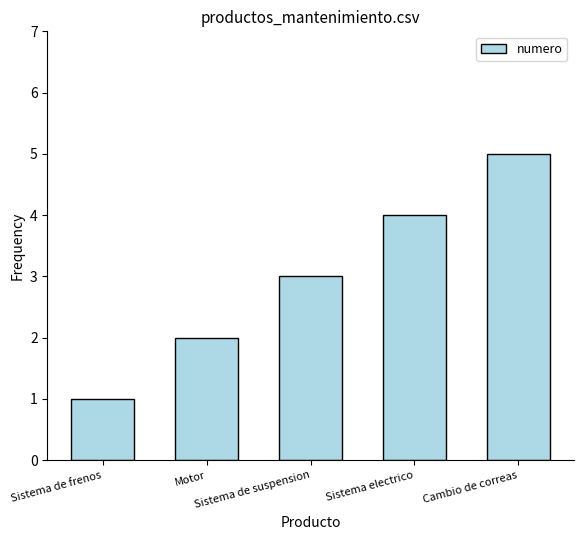

What is the smallest value displayed?

1